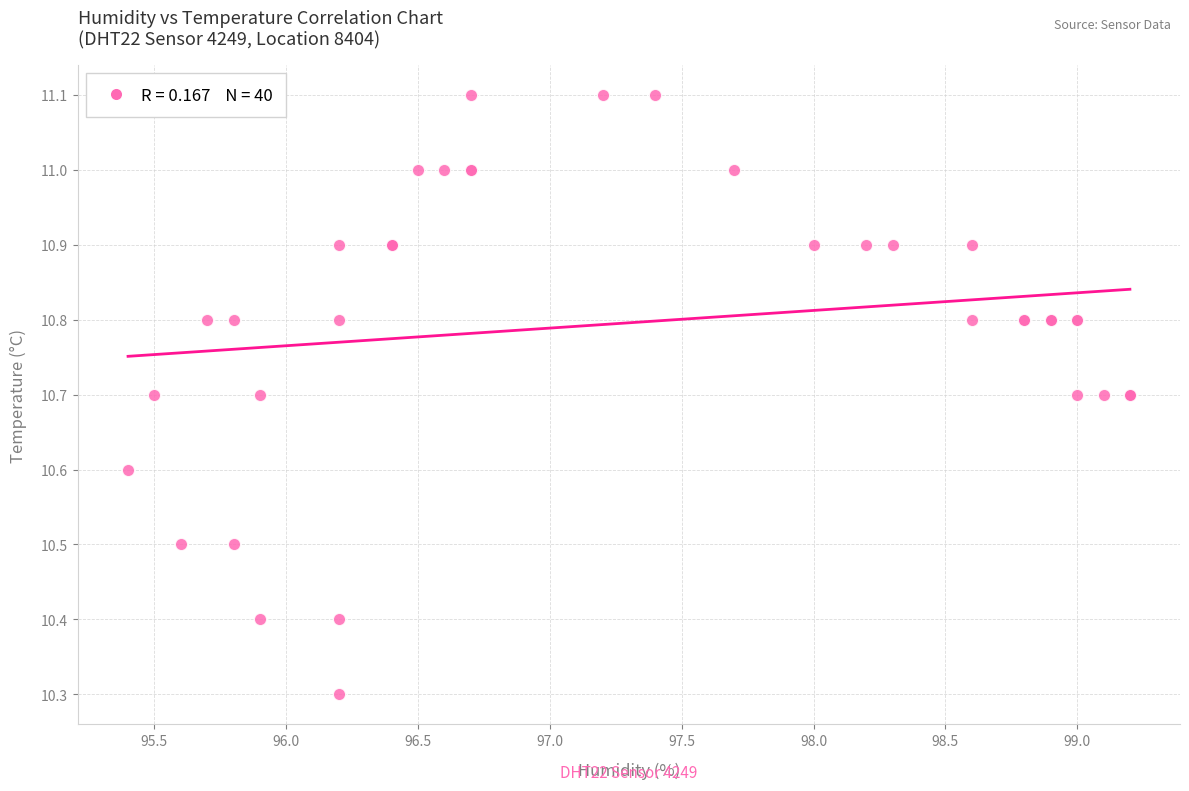

What Y value in the scatter plot is closest to 10?

10.3